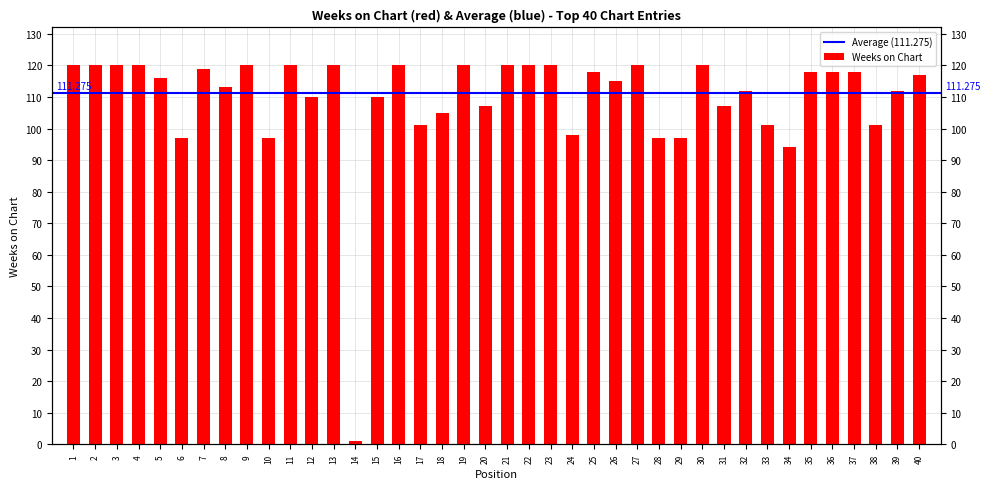

What is the value of the 1st bar from the left?

120